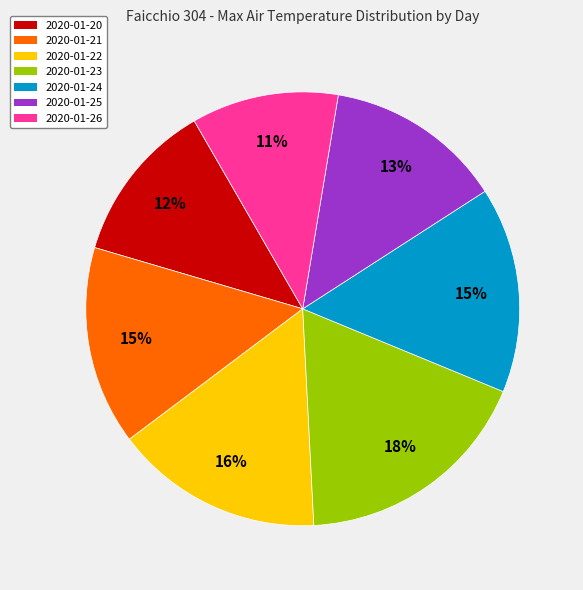

Do 2020-01-21 and 2020-01-26 together represent more than half of the pie?

No